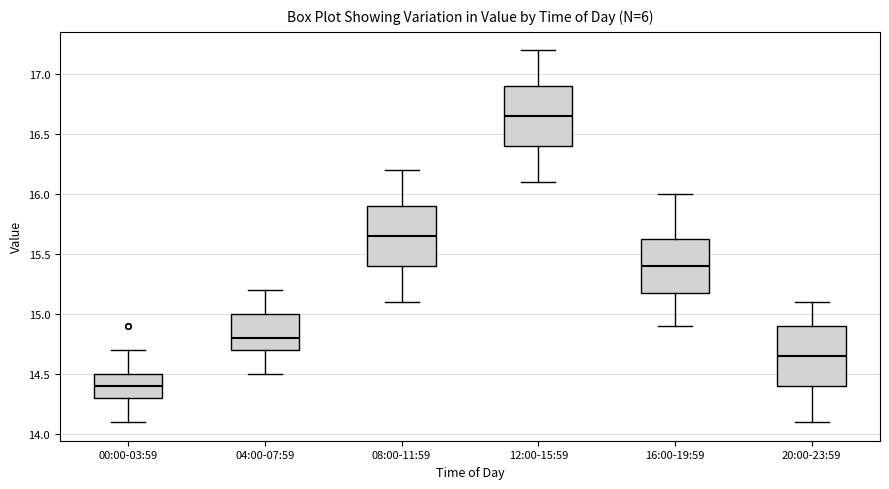

Reading left to right, read every box against the y-axis: the position of its median line, the range the box covers, and the ends of its whiskers. The values are not printed on the chart, so give them approximately, as read against the axis.

00:00-03:59: median 14.40, box 14.30 to 14.50, whiskers 14.10 to 14.70
04:00-07:59: median 14.80, box 14.70 to 15.00, whiskers 14.50 to 15.20
08:00-11:59: median 15.65, box 15.40 to 15.90, whiskers 15.10 to 16.20
12:00-15:59: median 16.65, box 16.40 to 16.90, whiskers 16.10 to 17.20
16:00-19:59: median 15.40, box 15.20 to 15.65, whiskers 14.90 to 16.00
20:00-23:59: median 14.65, box 14.40 to 14.90, whiskers 14.10 to 15.10